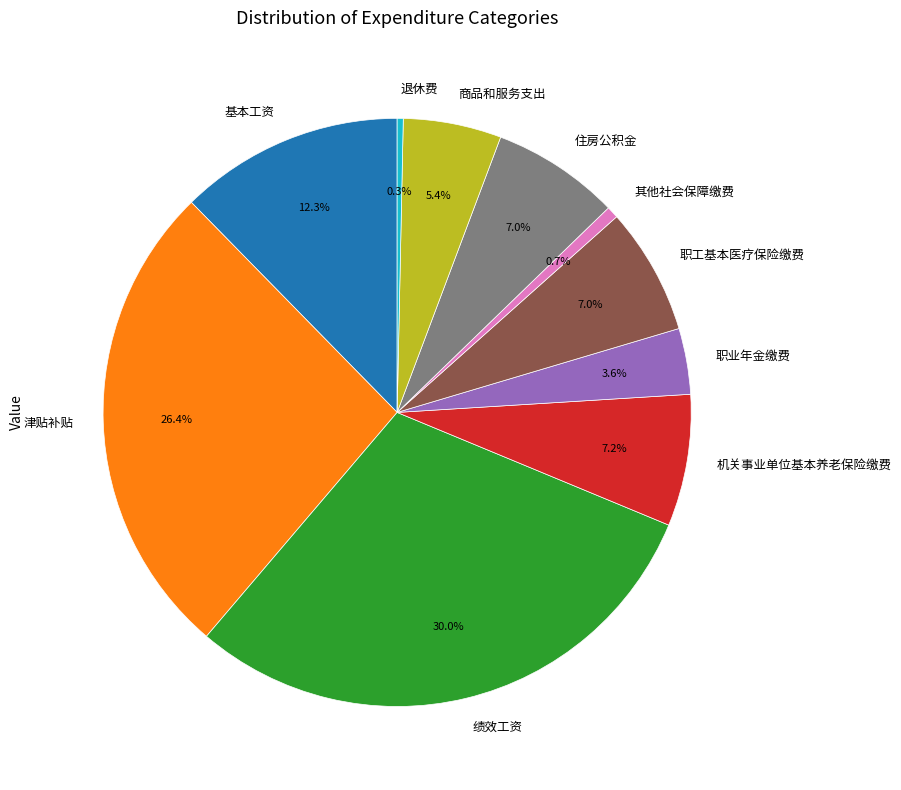

Which category has the biggest portion of the pie?

绩效工资